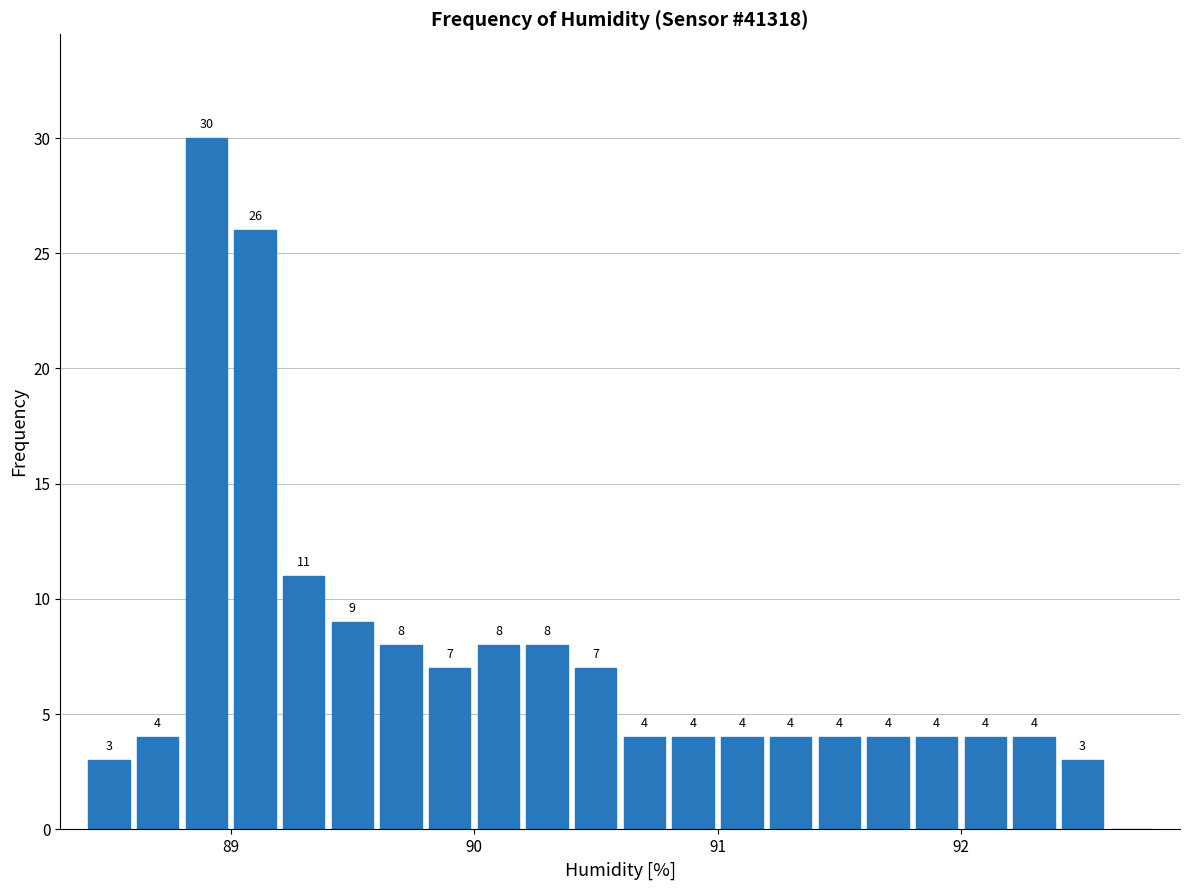

Read against the x-axis, roughly where is the centre of the tallest bar?

88.9